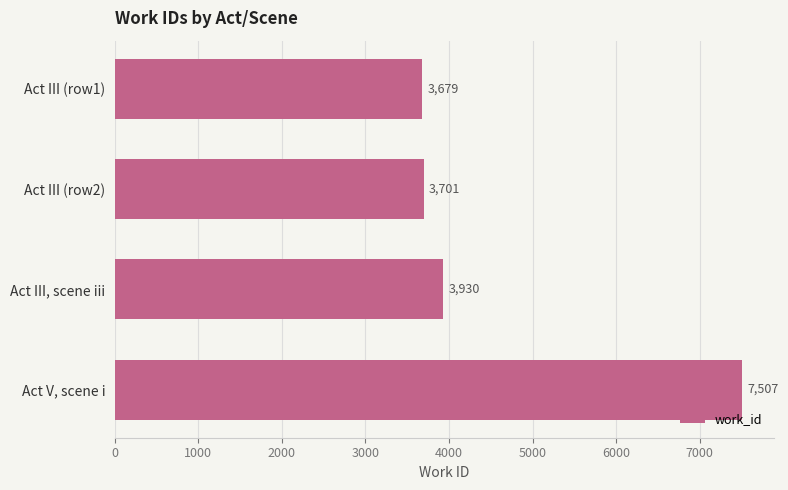

Is it true that the value at Act III (row2) is 3701?

True